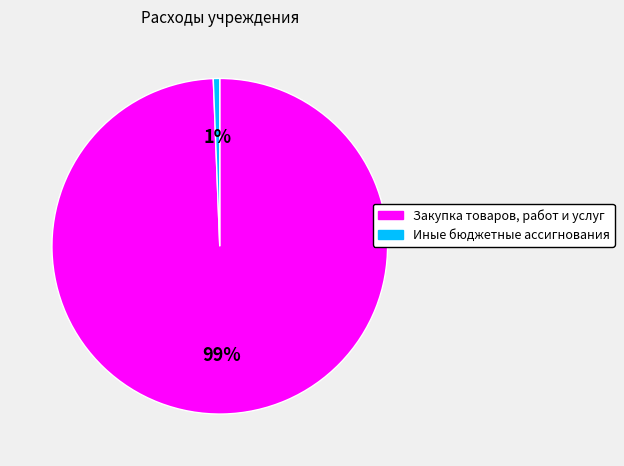

Is there any slice that represents more than half of the pie?

Yes